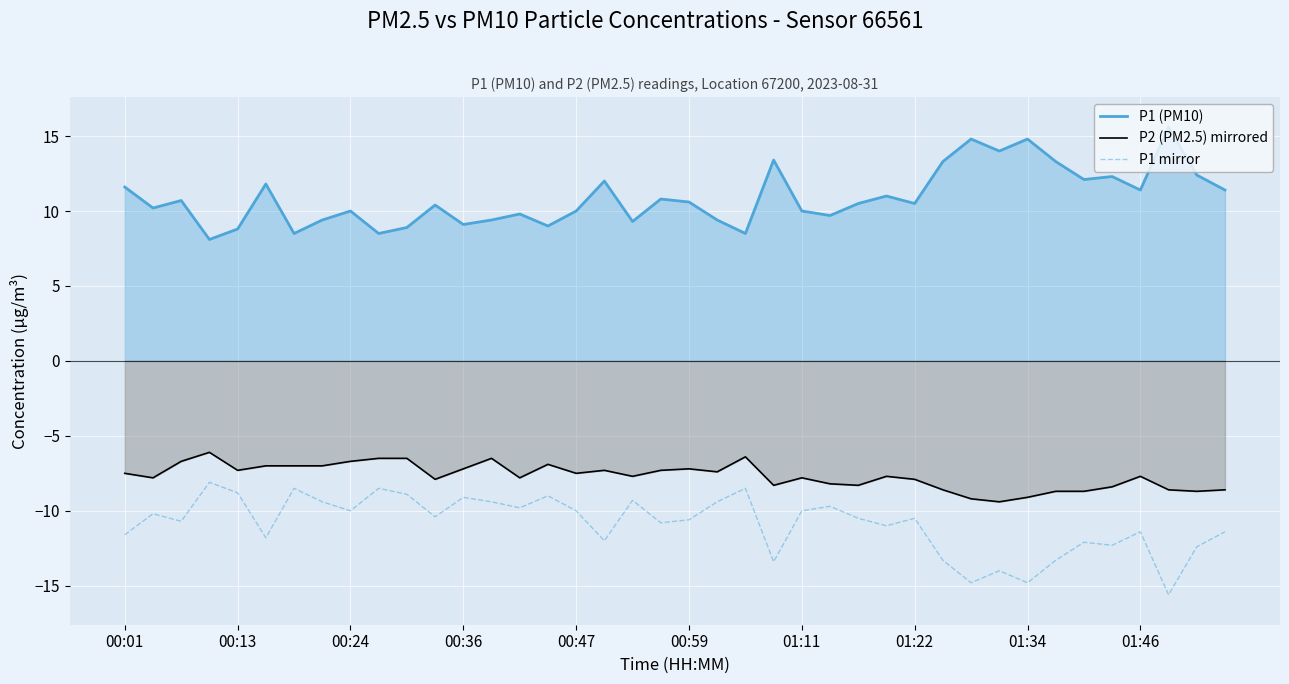

What is the value of the P1 (PM10) point at the 29th from the left?

10.5